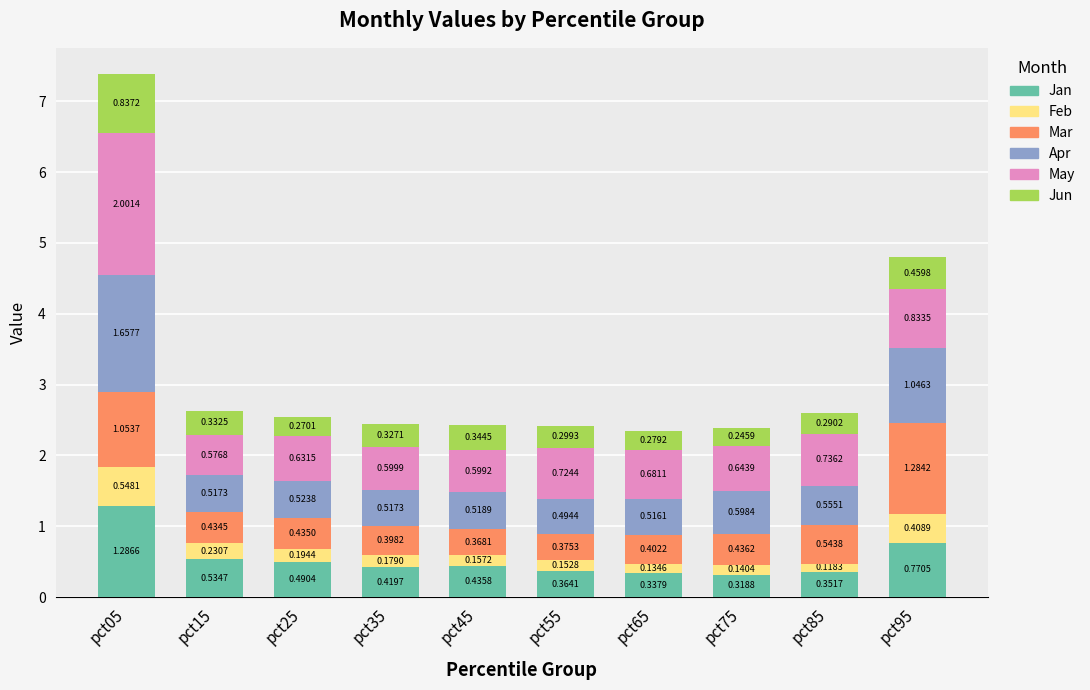

What is the sum of all Jan values?

5.3